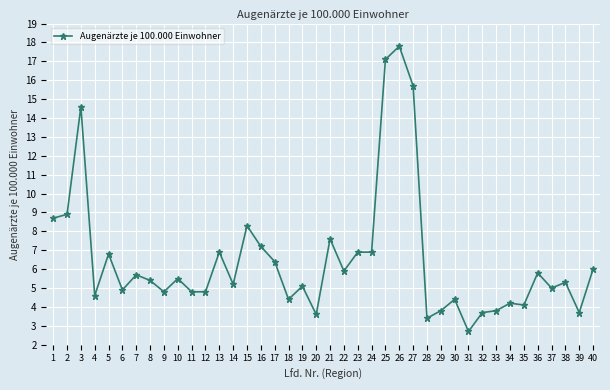

Which label corresponds to the largest value in the chart?

26